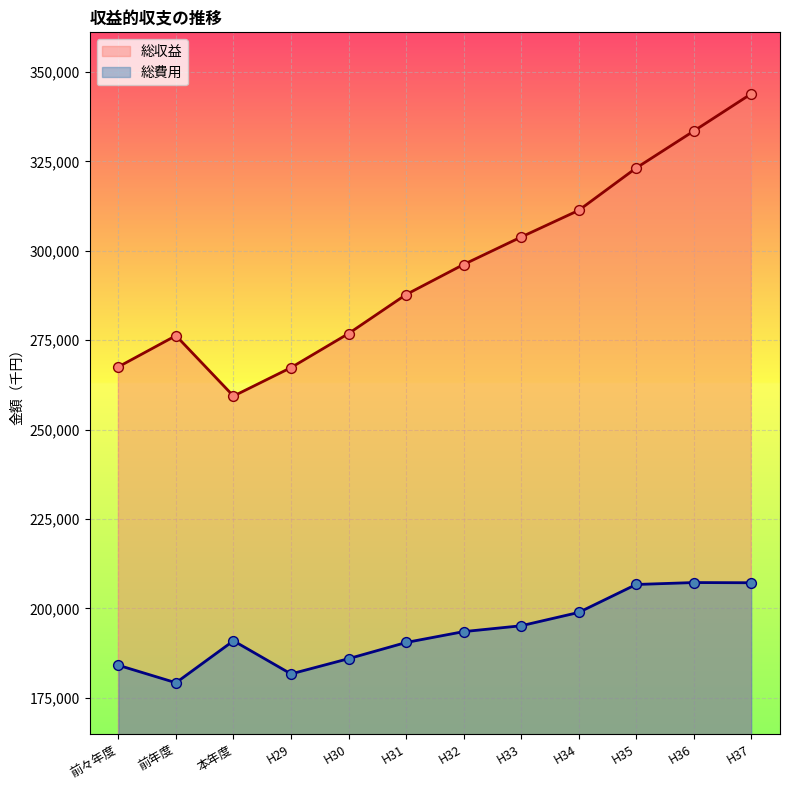

Which series has the largest total across all categories?

総収益